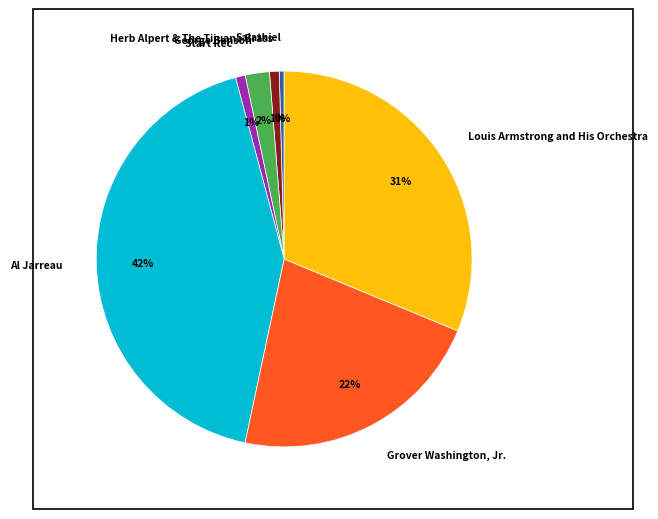

Which slice is the largest?

Al Jarreau